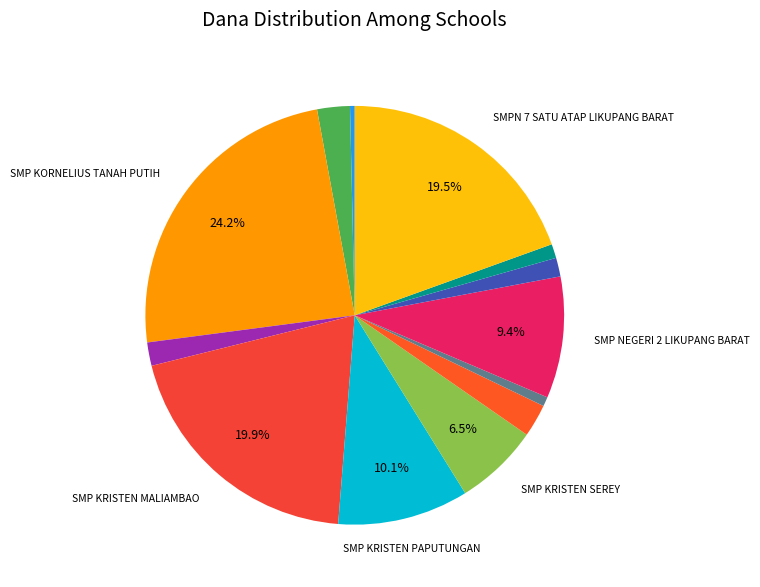

How many slices are in this pie chart?

13